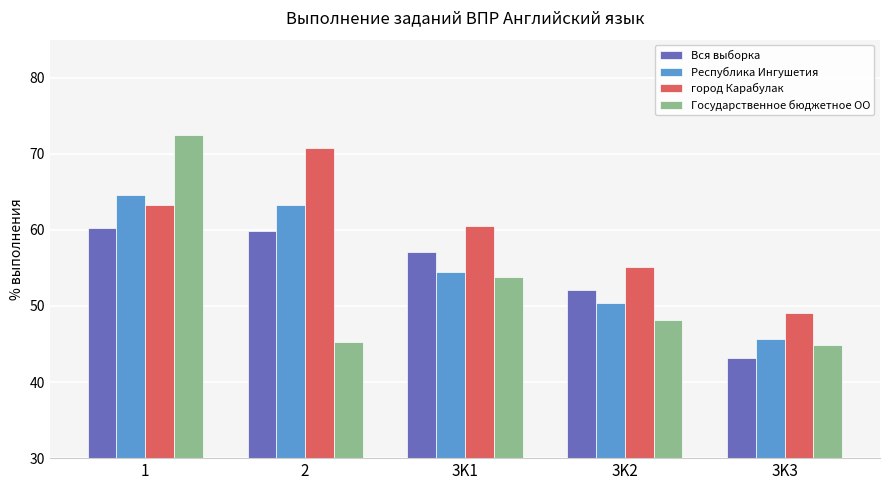

List the series in order of their peak value, lowest first.

Вся выборка, Республика Ингушетия, город Карабулак, Государственное бюджетное ОО